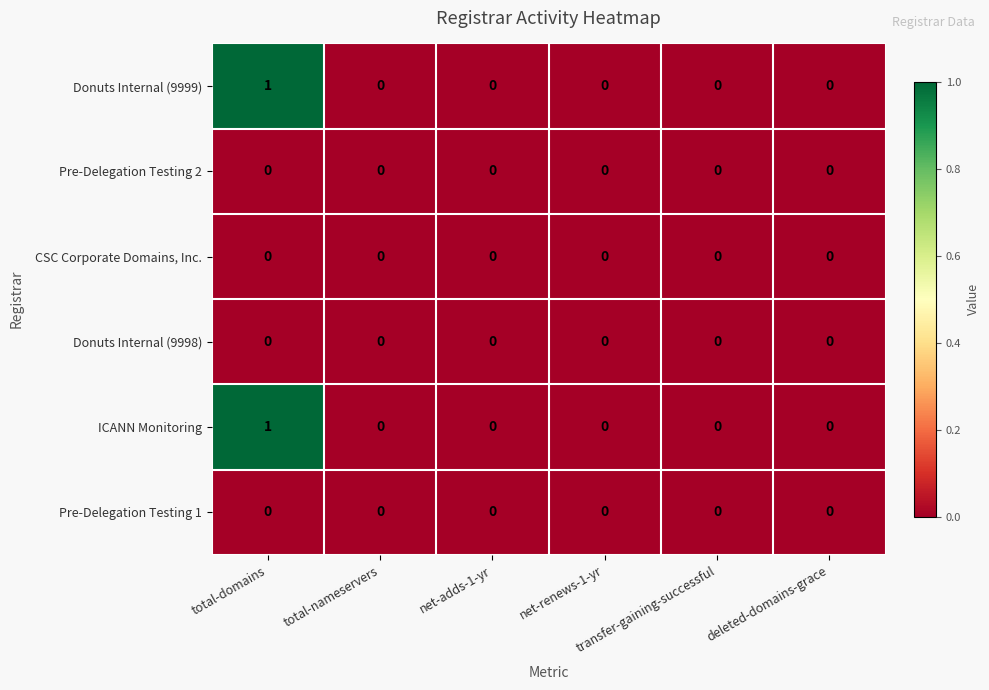

How many series are shown in this chart?

6